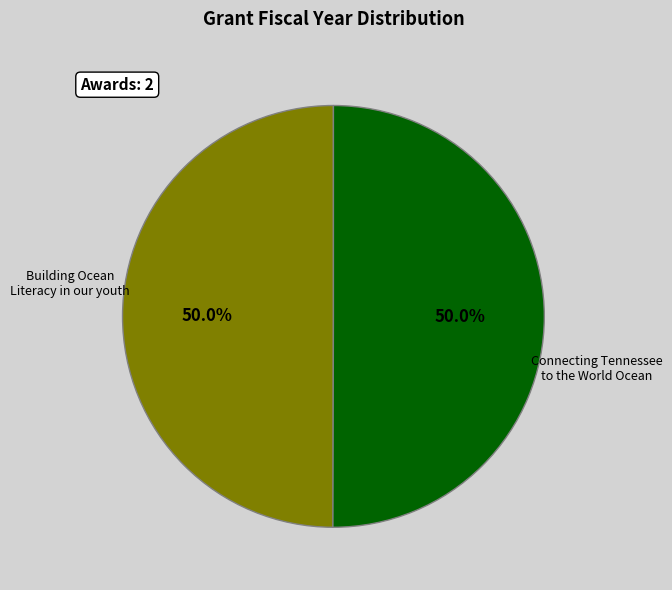

What is the largest slice in the pie chart?

Connecting Tennessee to the World Ocean